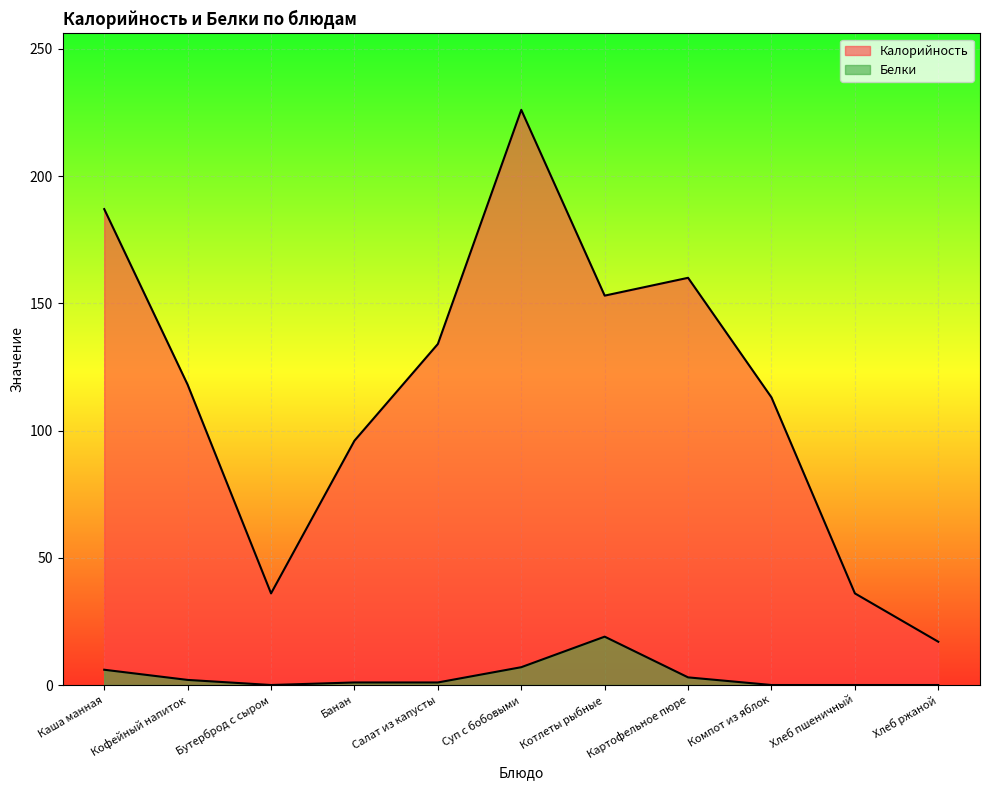

At how many categories does at least one series exceed 222?

1